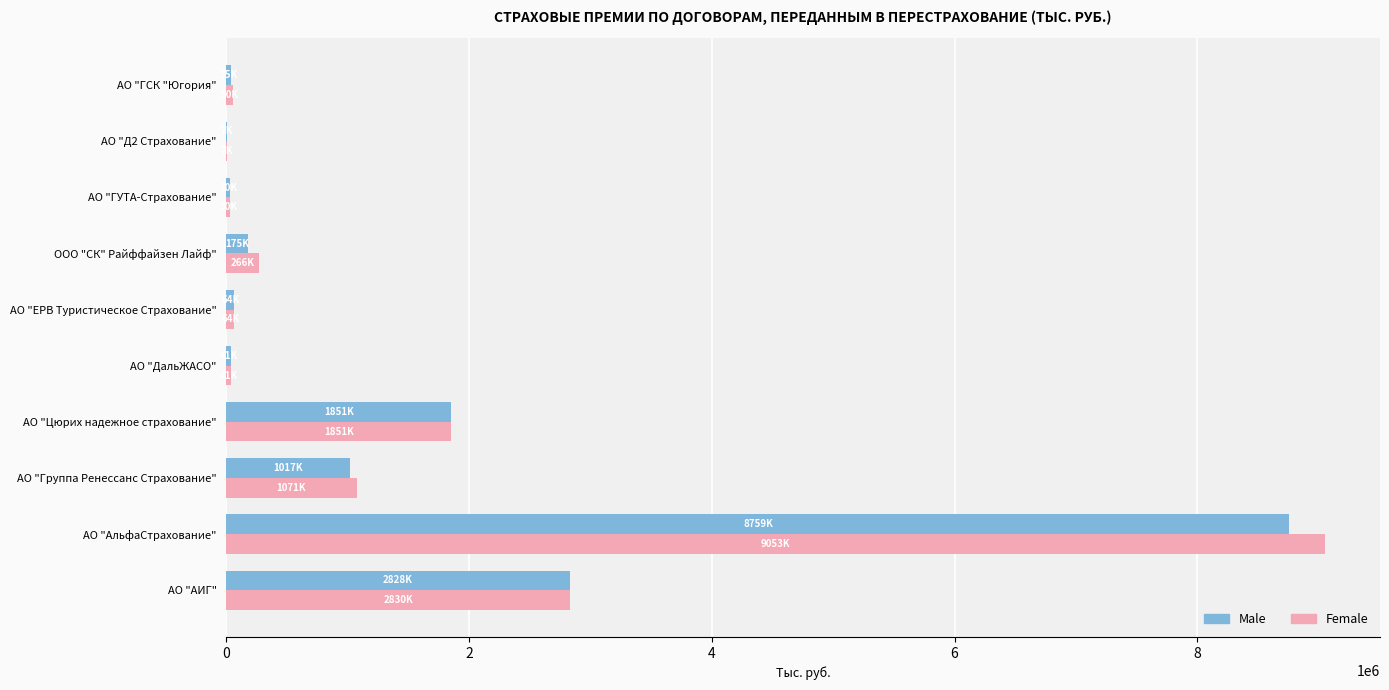

What are all the series names shown in the legend?

Male, Female